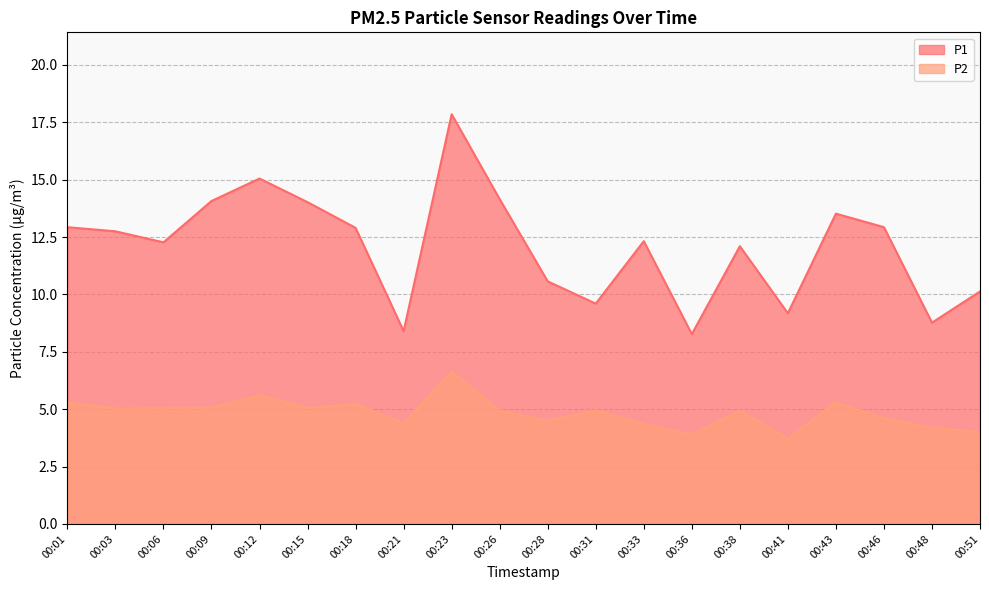

What is the difference between the highest and lowest values at 00:18?

7.7